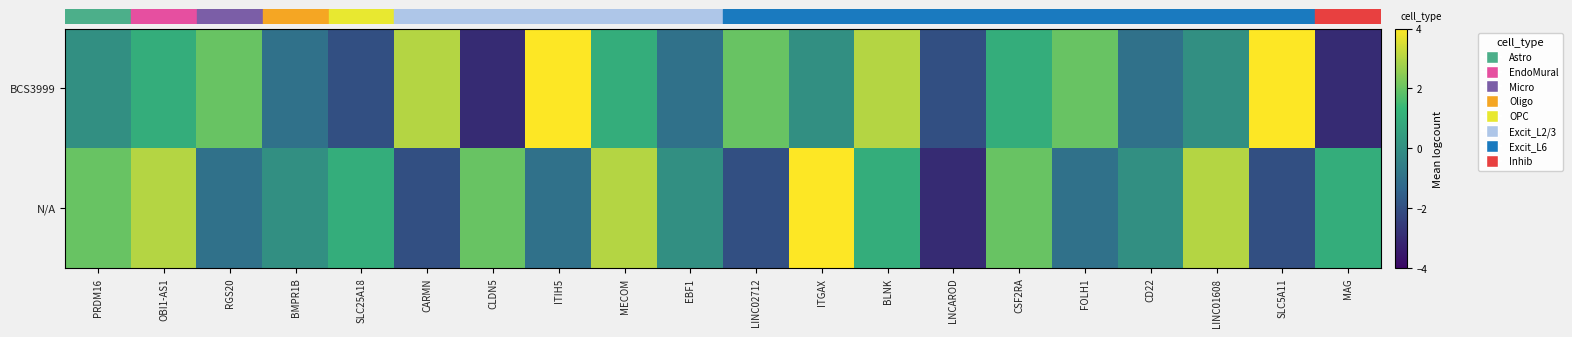

Count the number of data series in this chart.

2